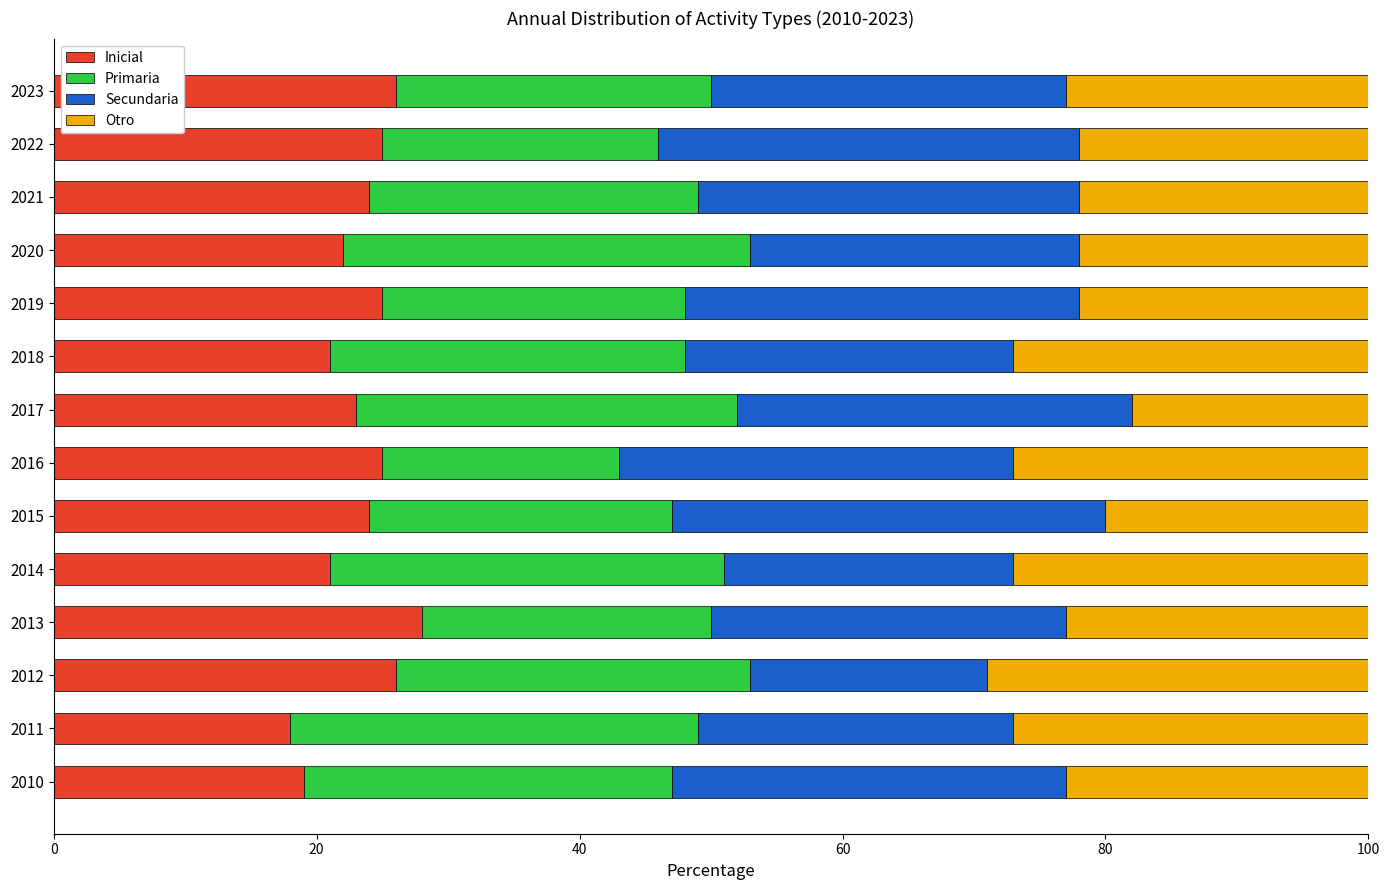

What is the lowest value of the Inicial series?

18.0